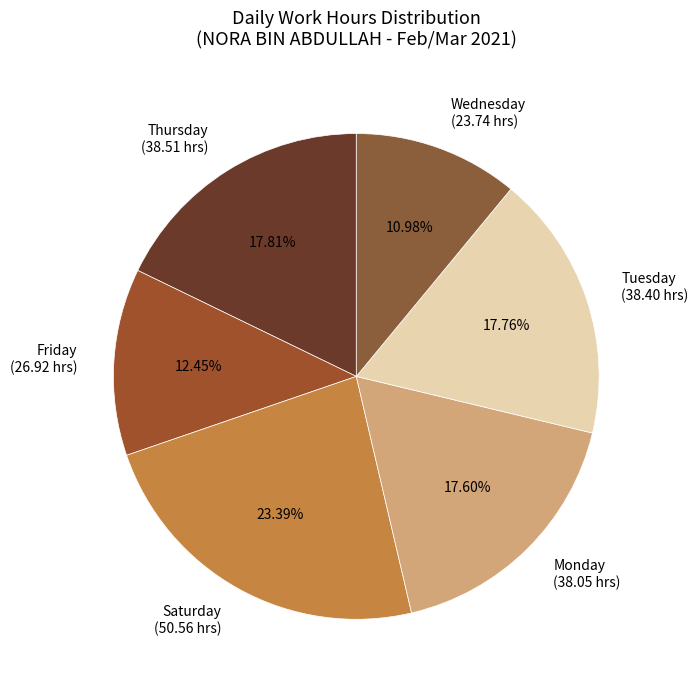

Which slice is the largest?

Saturday (50.56 hrs)